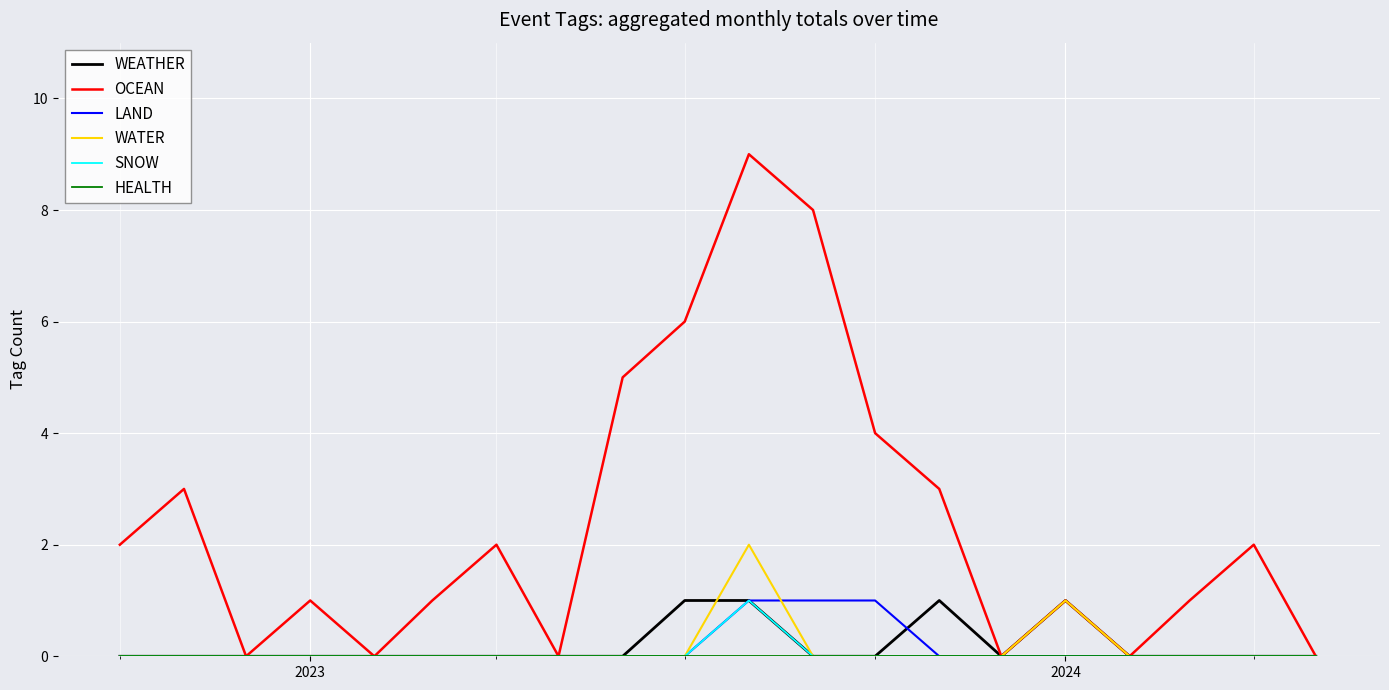

What is the greatest value displayed?

9